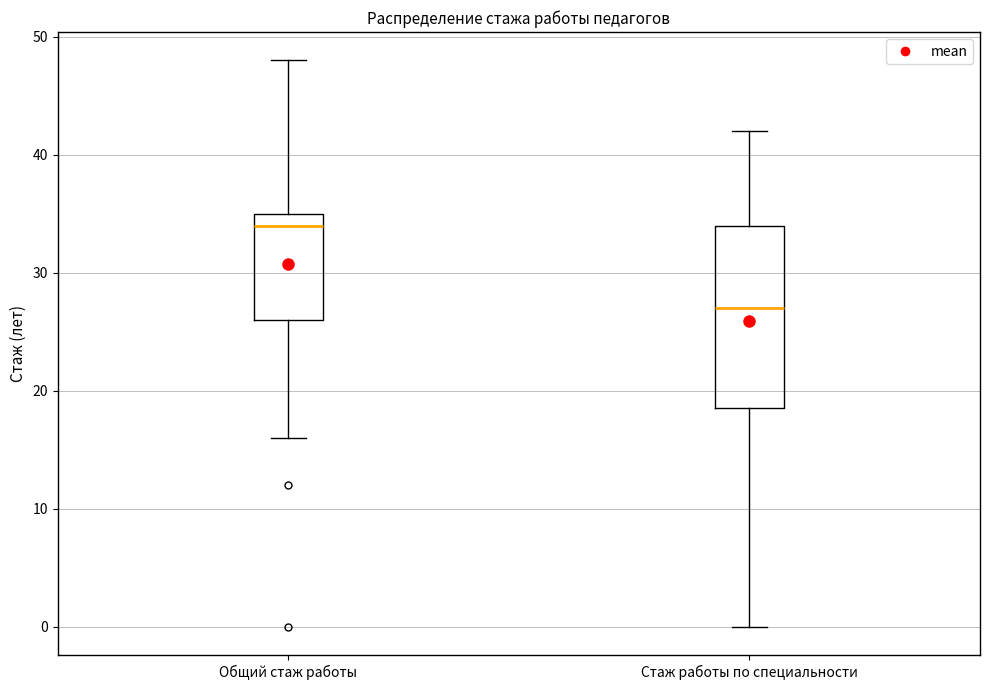

Comparing the boxes themselves (not the whiskers), which one is the tallest?

Стаж работы по специальности